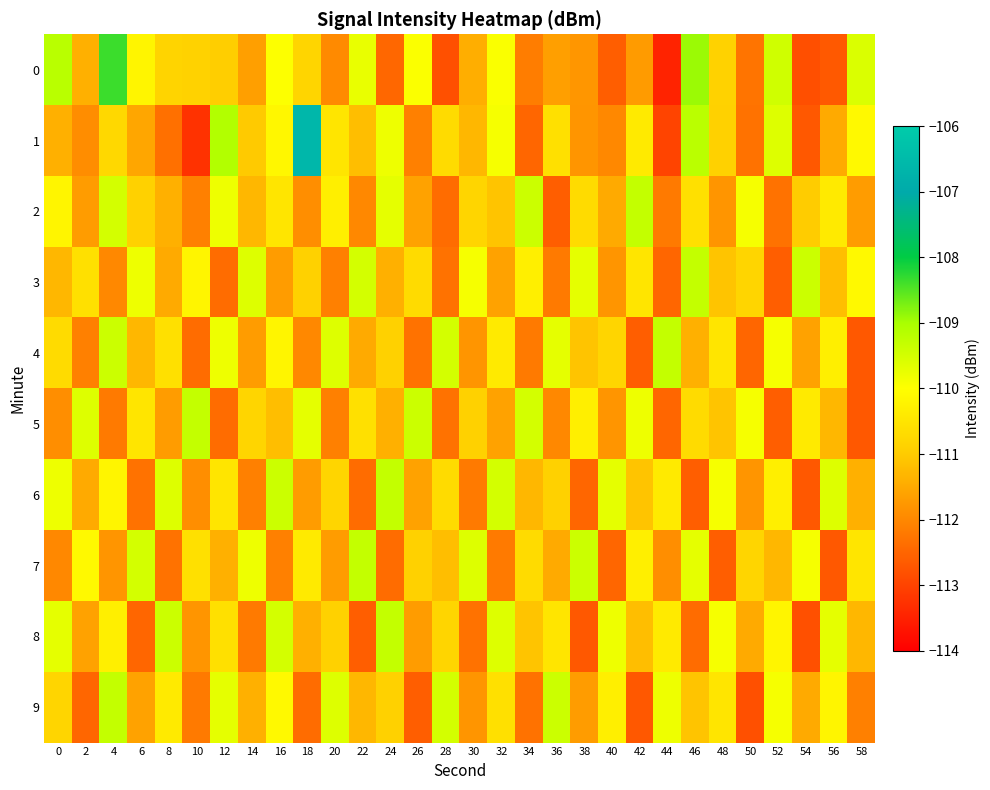

At which category is the sum across all series the highest?

4